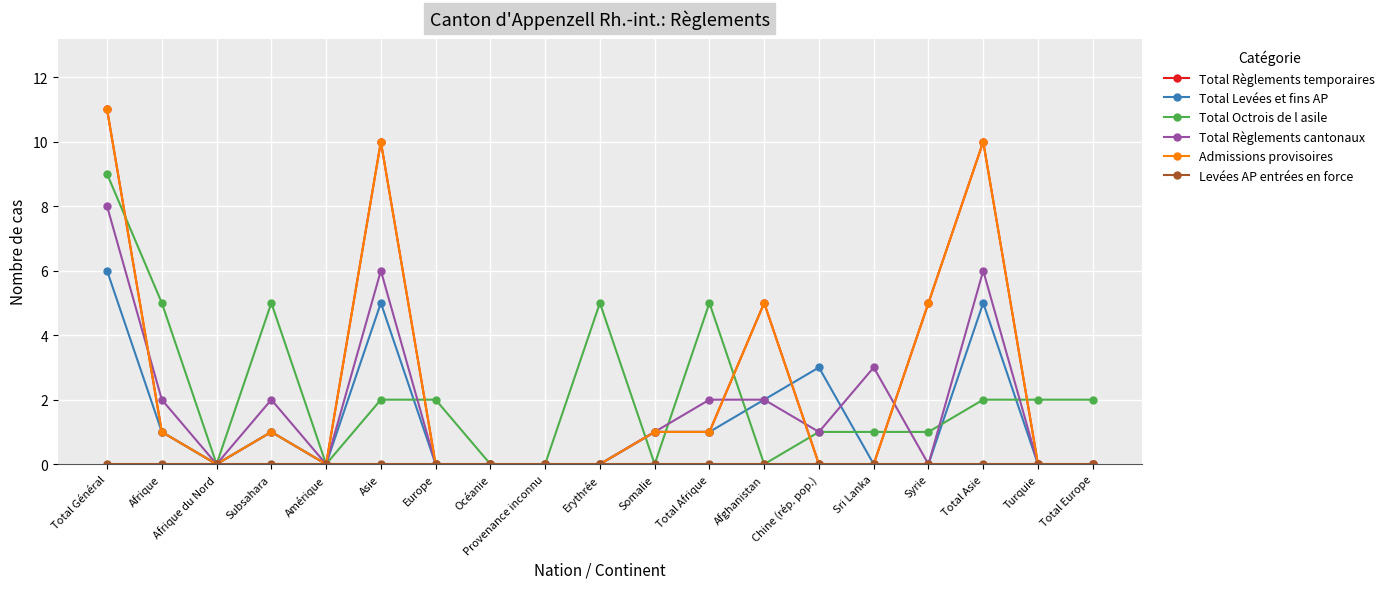

At which label does Admissions provisoires reach its minimum?

Afrique du Nord